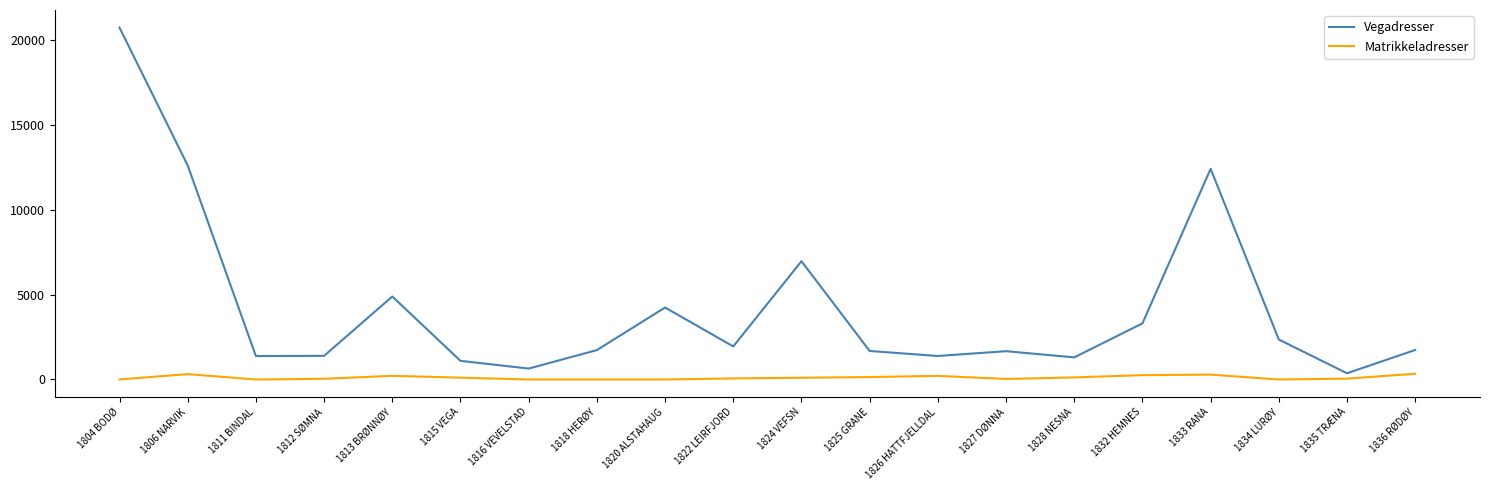

List the series in order of their peak value, highest first.

Vegadresser, Matrikkeladresser